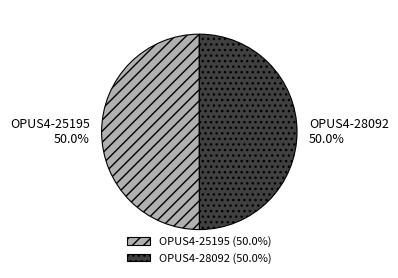

Combined, what portion of the pie is OPUS4-28092 and OPUS4-25195?

100.0%